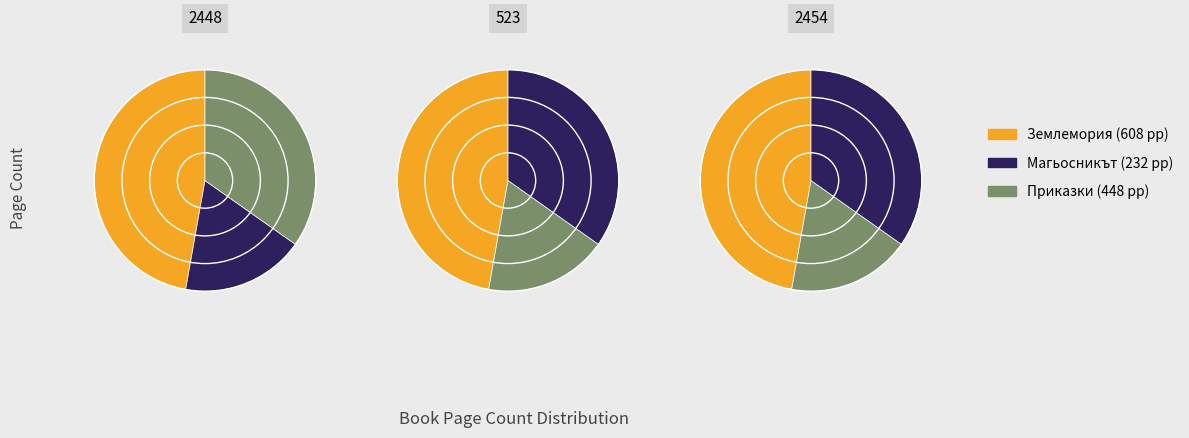

True or false: 2454 accounts for 35% of the total.

True